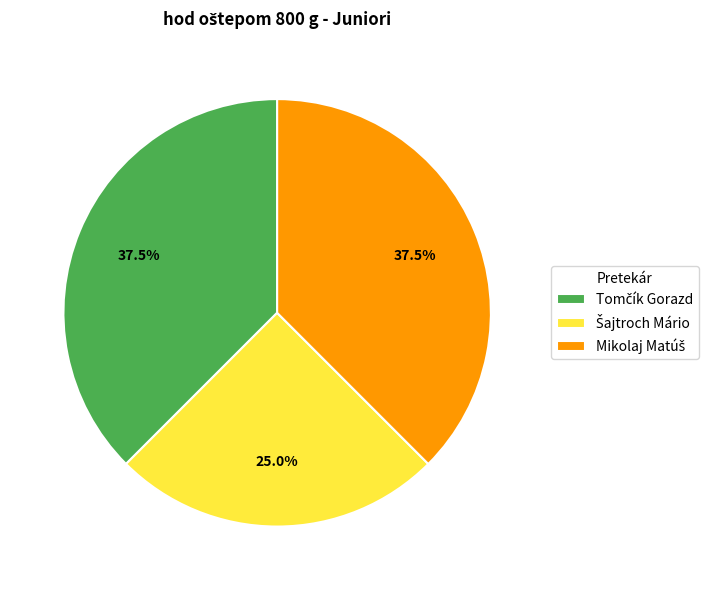

Is there a majority slice in this chart?

No